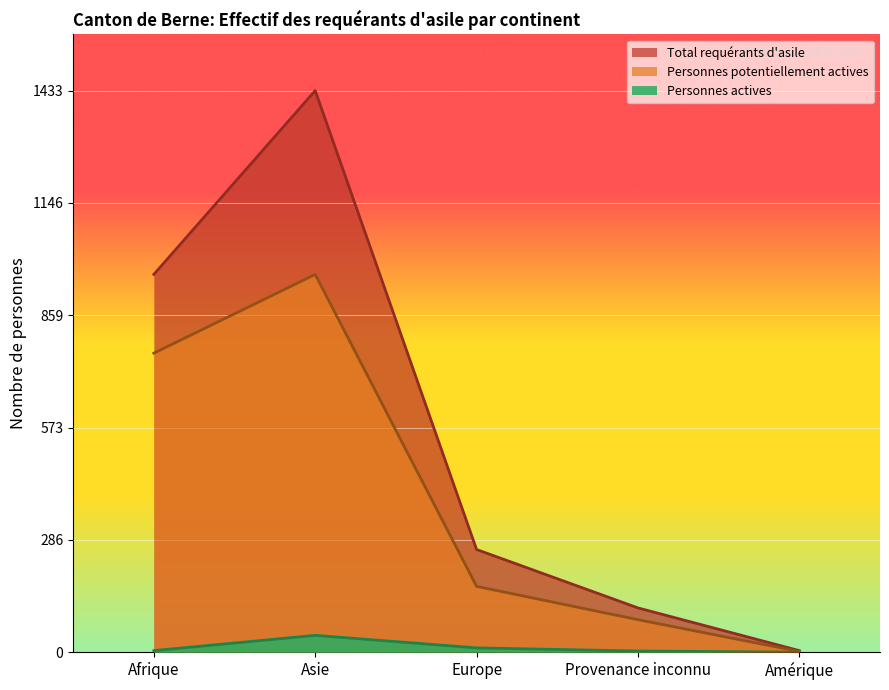

Is it true that Personnes potentiellement actives equals 168 at Europe?

True